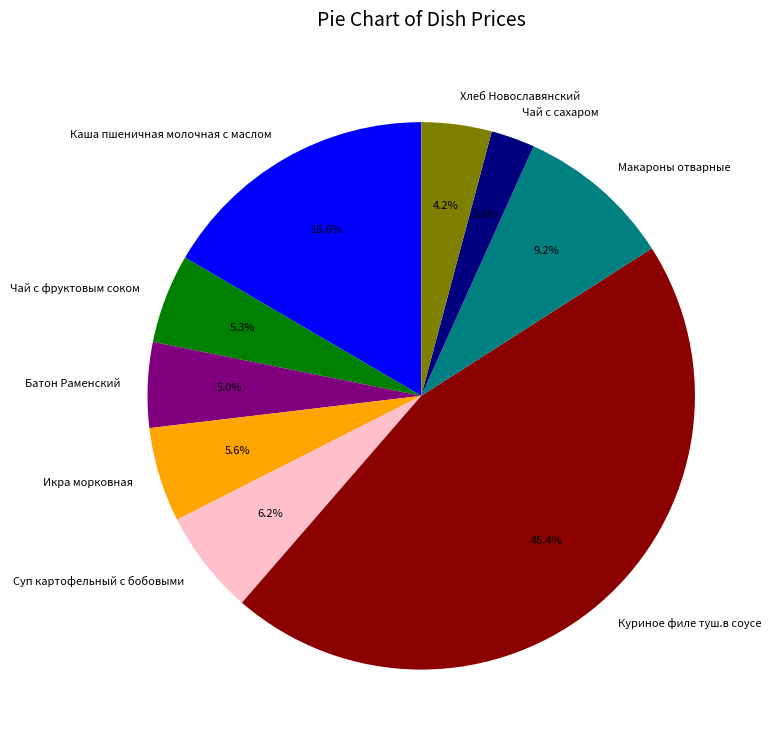

Combined, what portion of the pie is Икра морковная and Макароны отварные?

14.8%